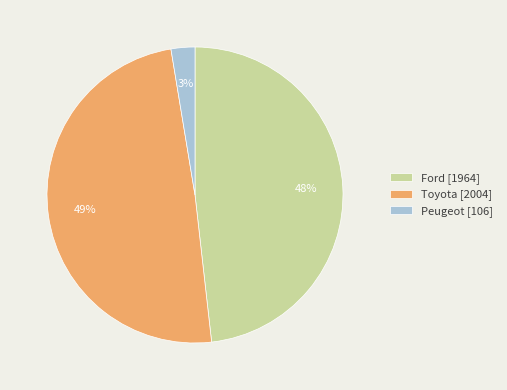

To the nearest percent, what is the combined percentage of Ford and Peugeot?

51%